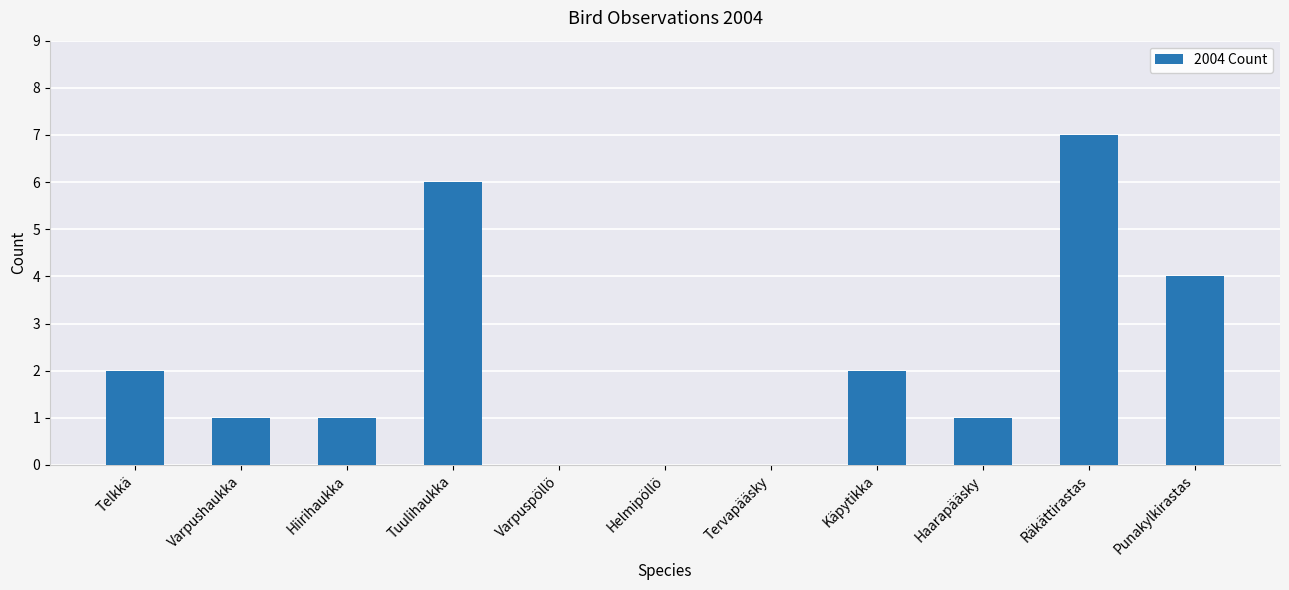

What is the maximum value shown in the chart?

7